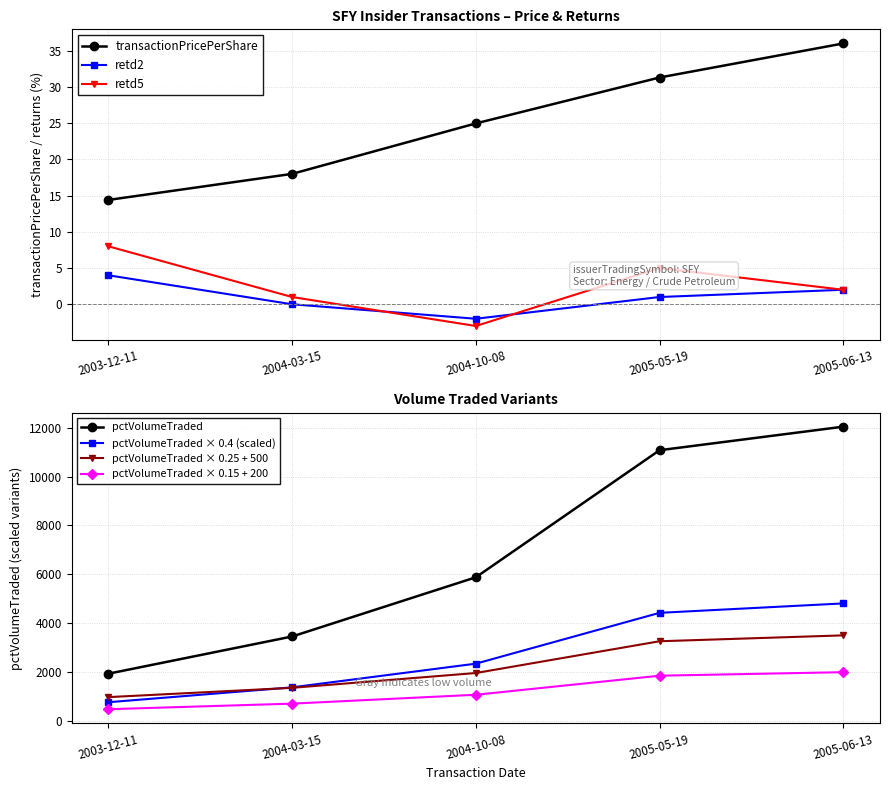

Where do retd5 and retd2 first cross each other?

2004-03-15 and 2004-10-08